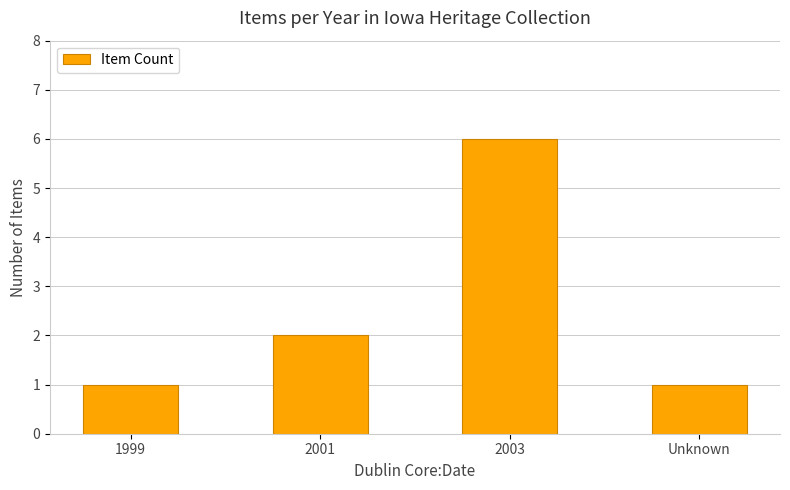

Count the values in the range 1 to 6.

4